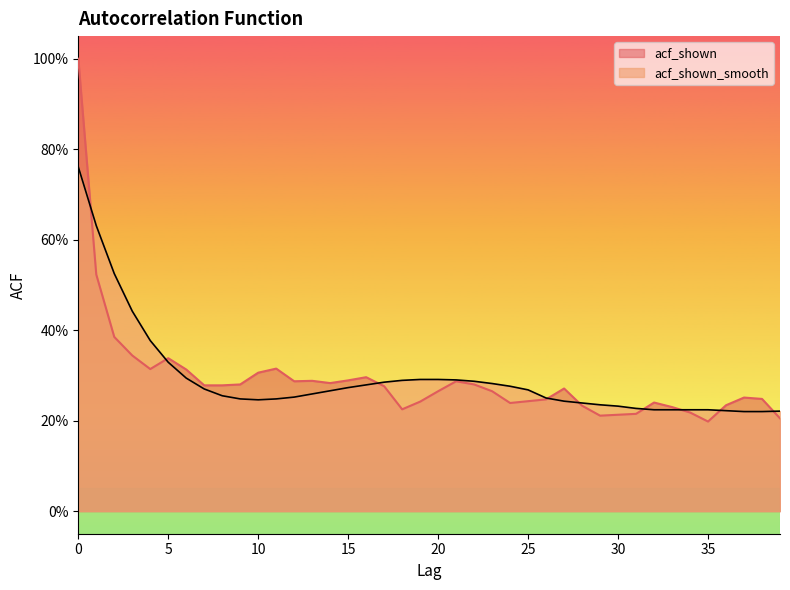

What is the sum of all acf_shown values?

11.7